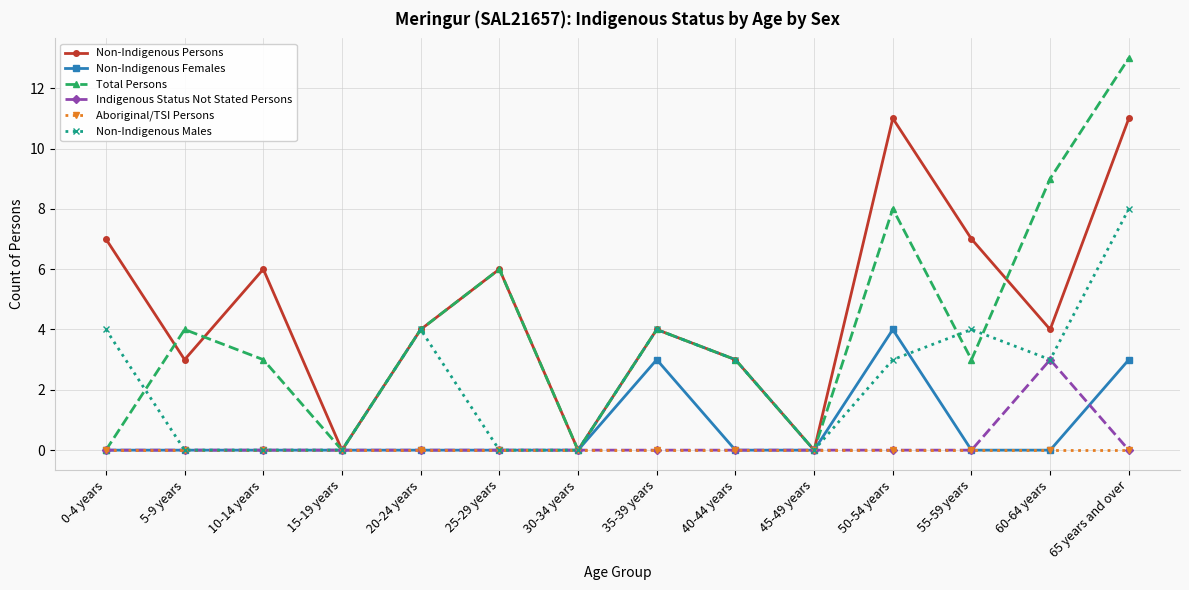

How many data points does each series have?

14